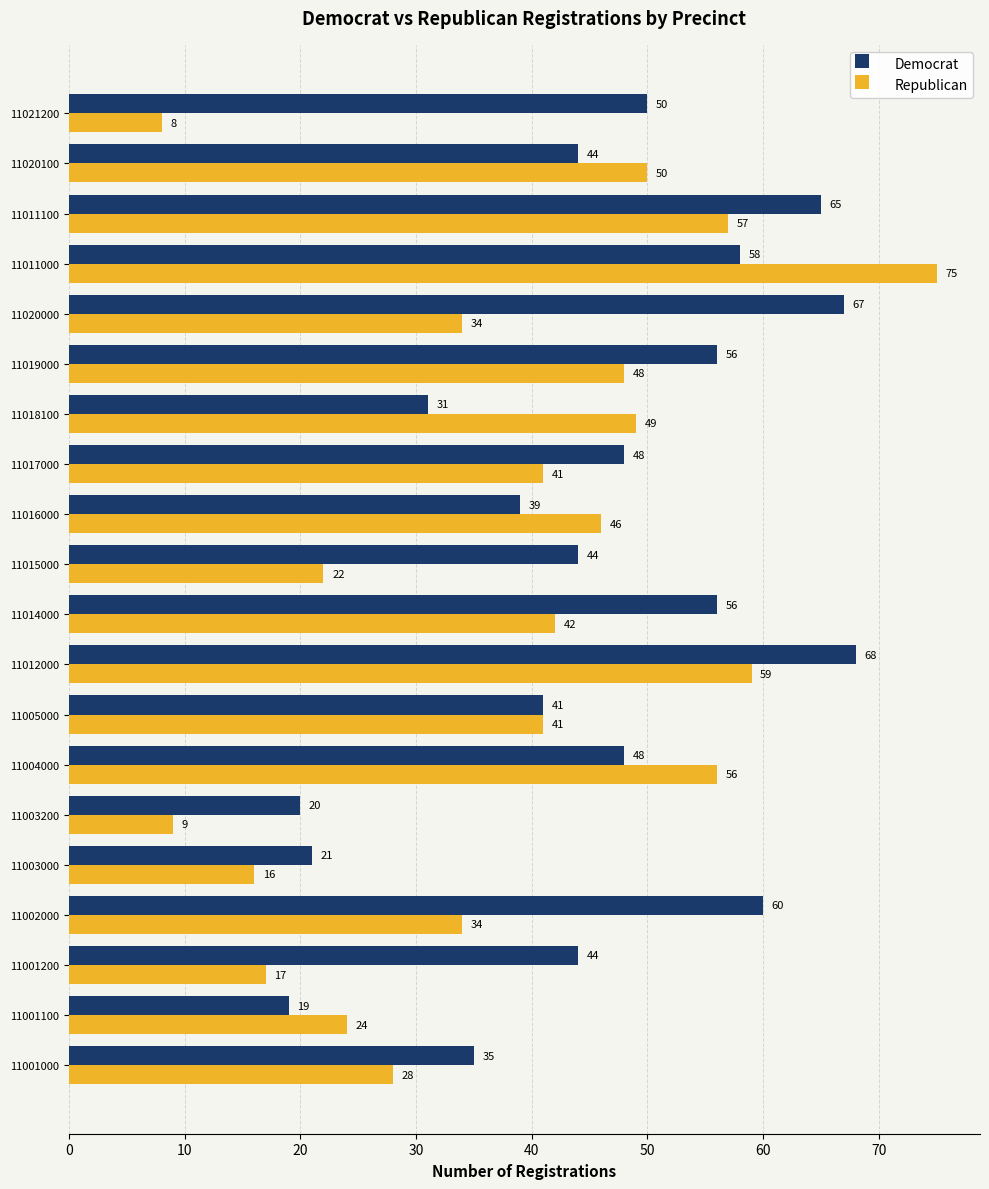

True or false: Democrat has a value of 21 at 11005000.

False